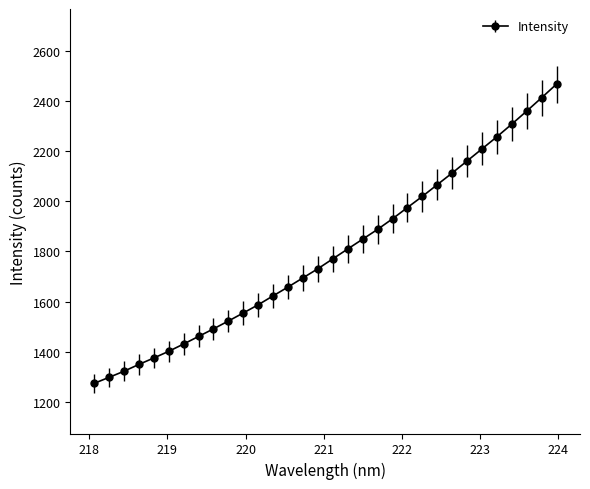

What is the minimum value shown in the chart?

1272.8